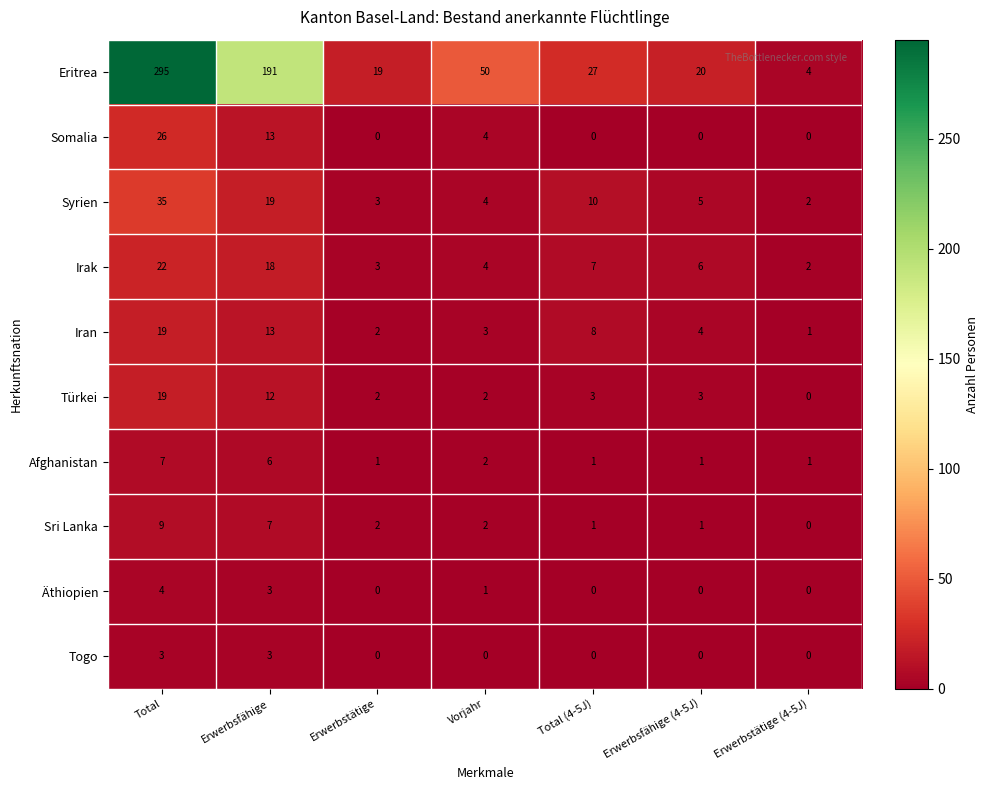

What is the total value across all series at Vorjahr?

72